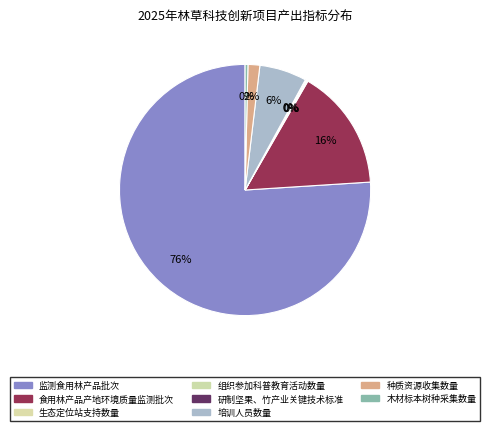

What is the majority slice?

监测食用林产品批次